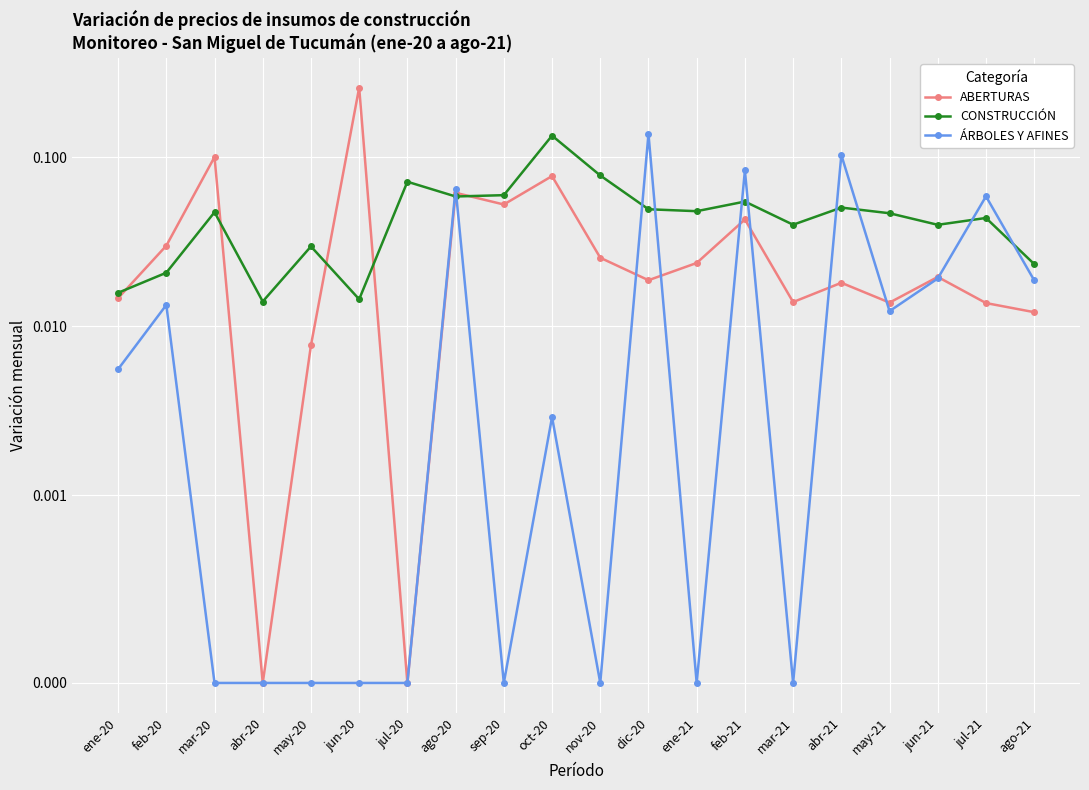

Which series changed the most between dic-20 and abr-21?

ÁRBOLES Y AFINES